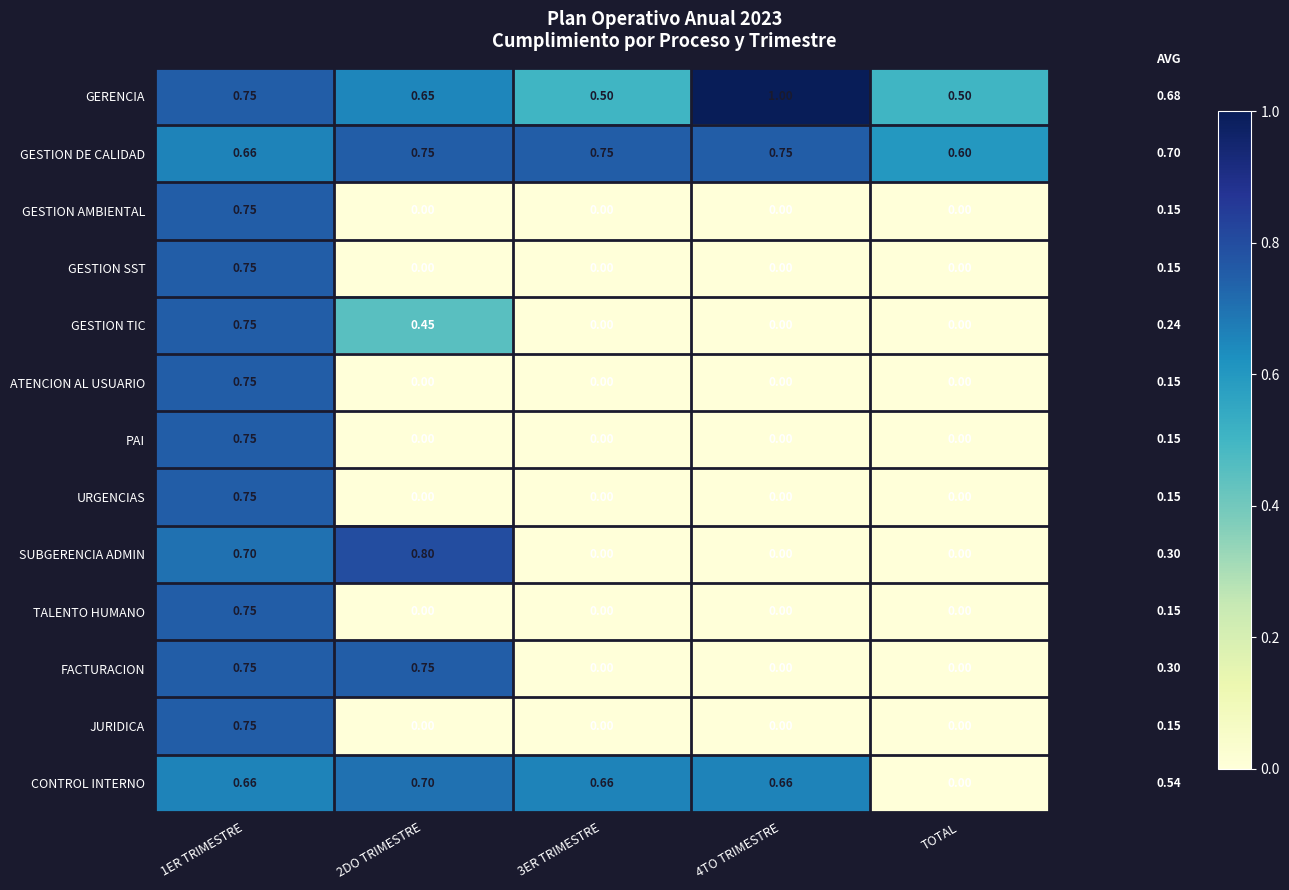

Which series has the widest spread of values?

SUBGERENCIA ADMIN